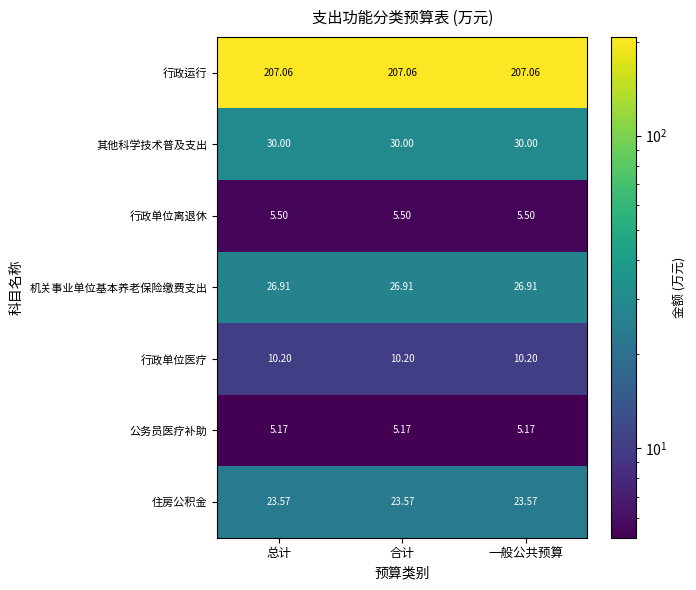

Is the value of 行政单位医疗 at 总计 greater than the value of 行政运行 at 总计?

No